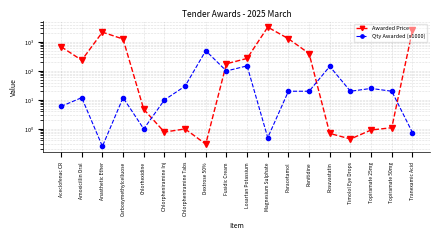

What is the label of the 14th point from the left?

Rosuvastatin